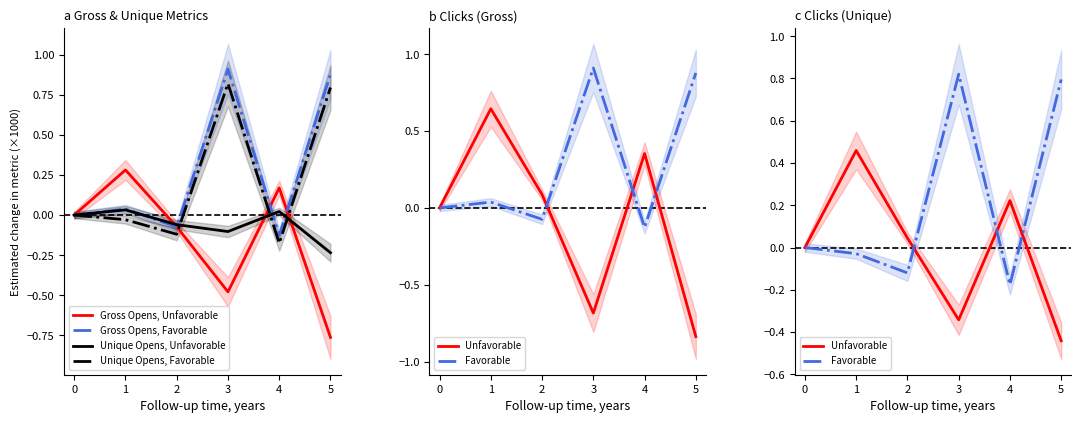

Does the chart display data point markers on the line(s)?

No